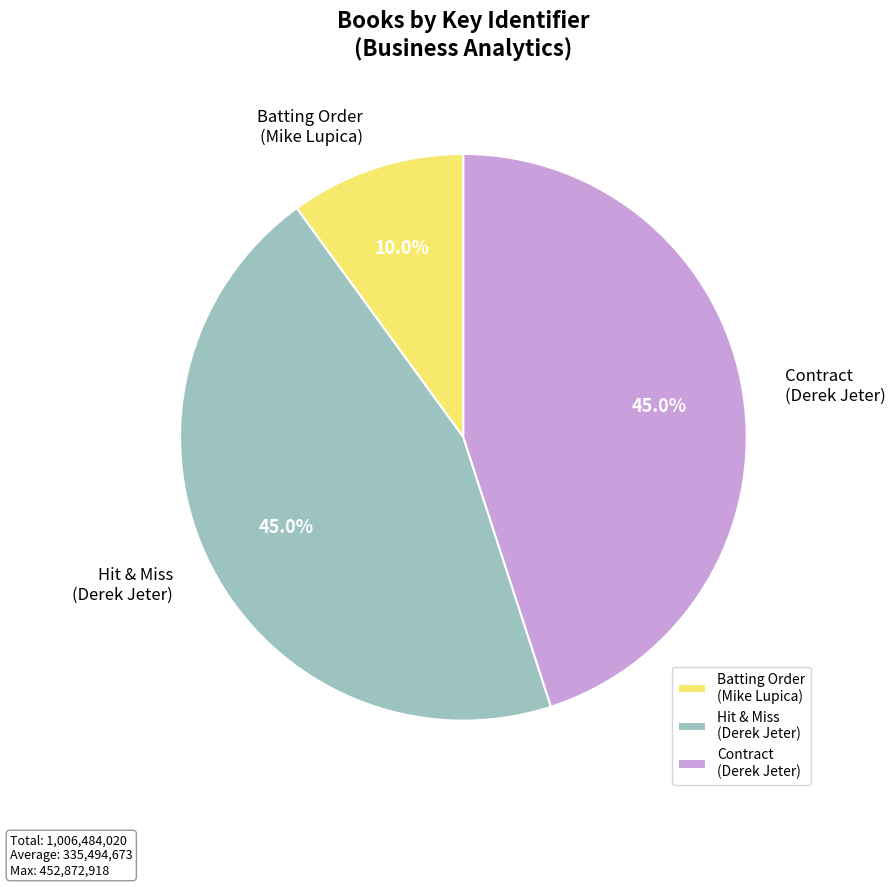

To the nearest percent, what is the average slice percentage?

33%